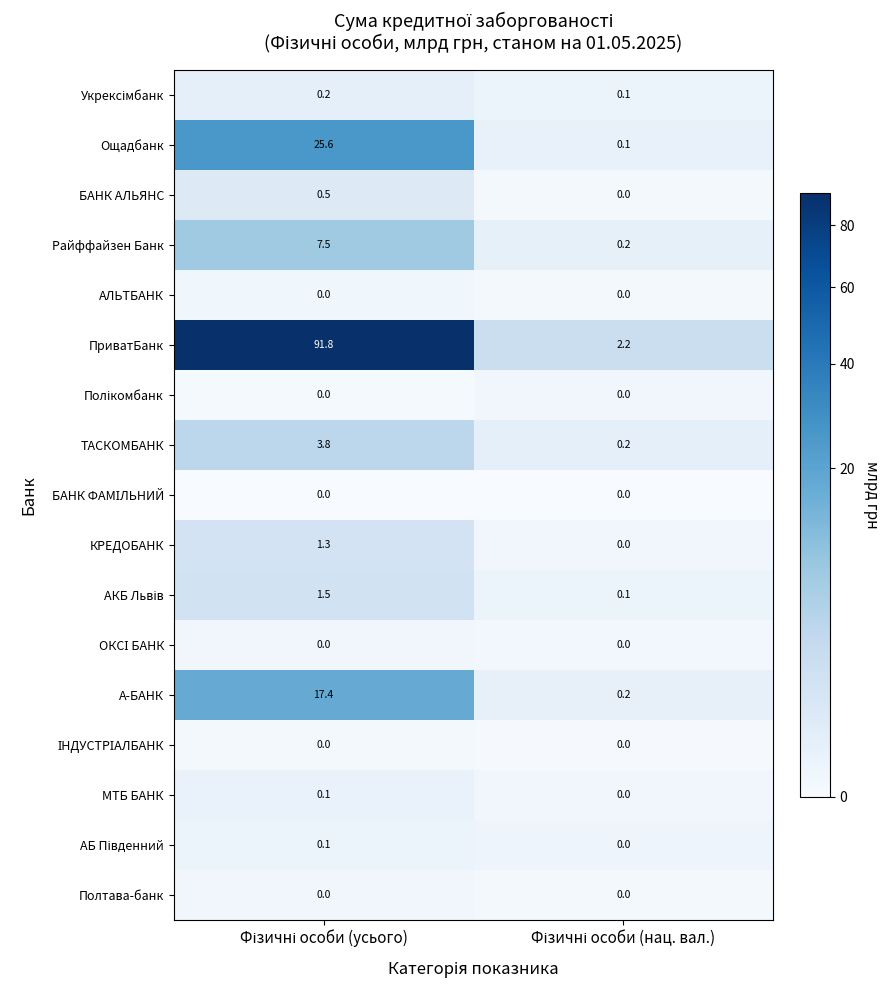

Which series has the largest total across all categories?

ПриватБанк